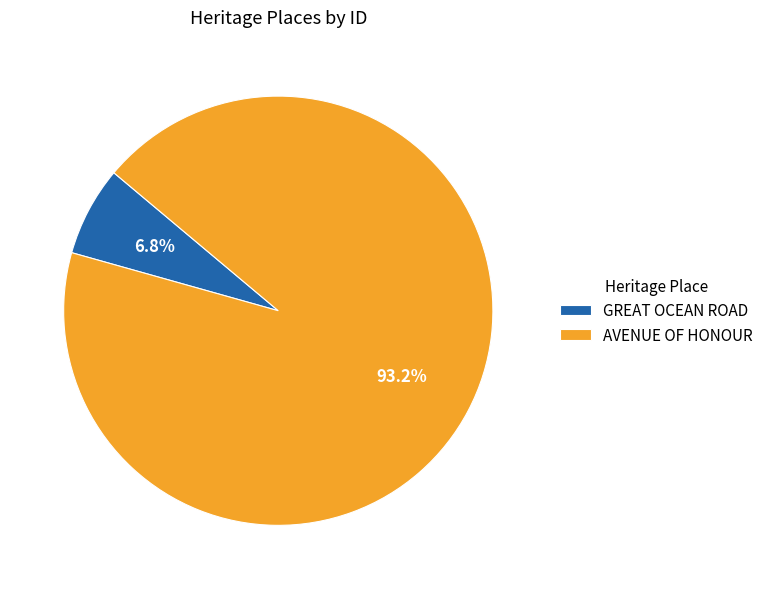

How many slices are in this pie chart?

2